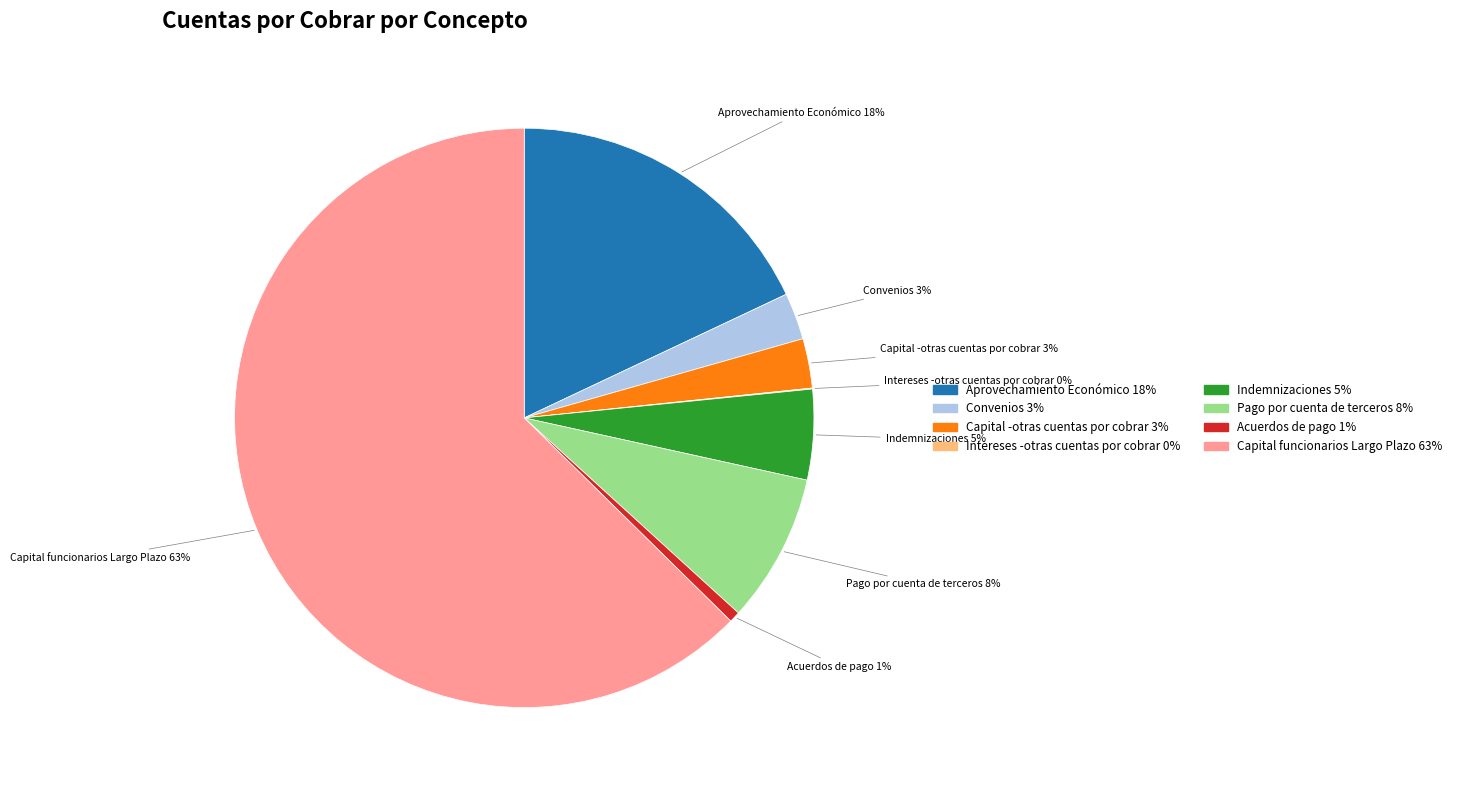

To the nearest percent, what is the difference between the Indemnizaciones and Acuerdos de pago slice percentages?

4%